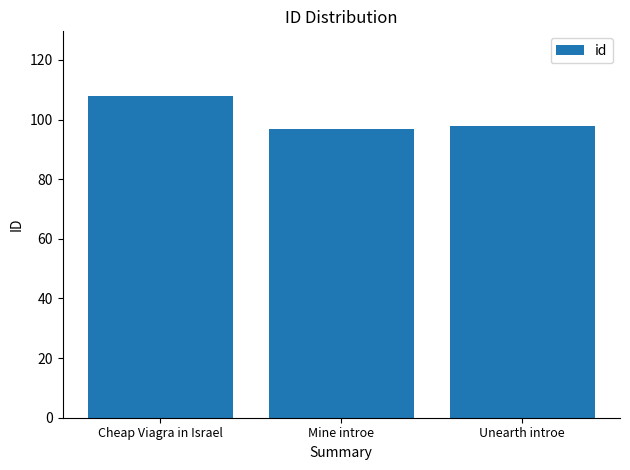

What is the difference between the maximum and minimum values?

11